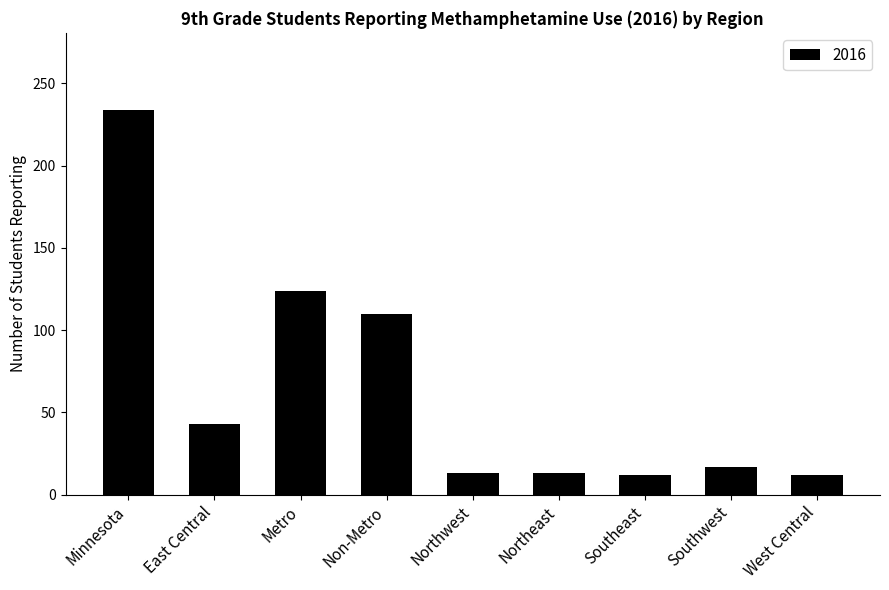

How many values are below 17?

4